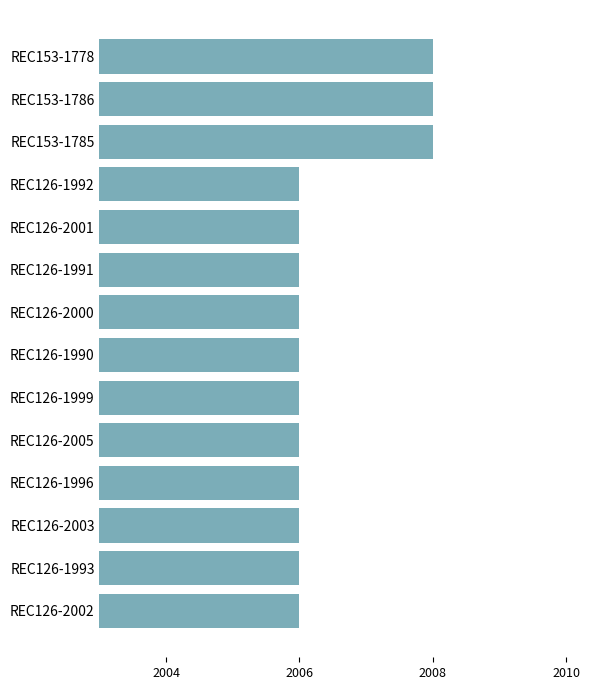

Approximately how many times larger is the value at REC126-2003 compared to REC126-1992?

1.0